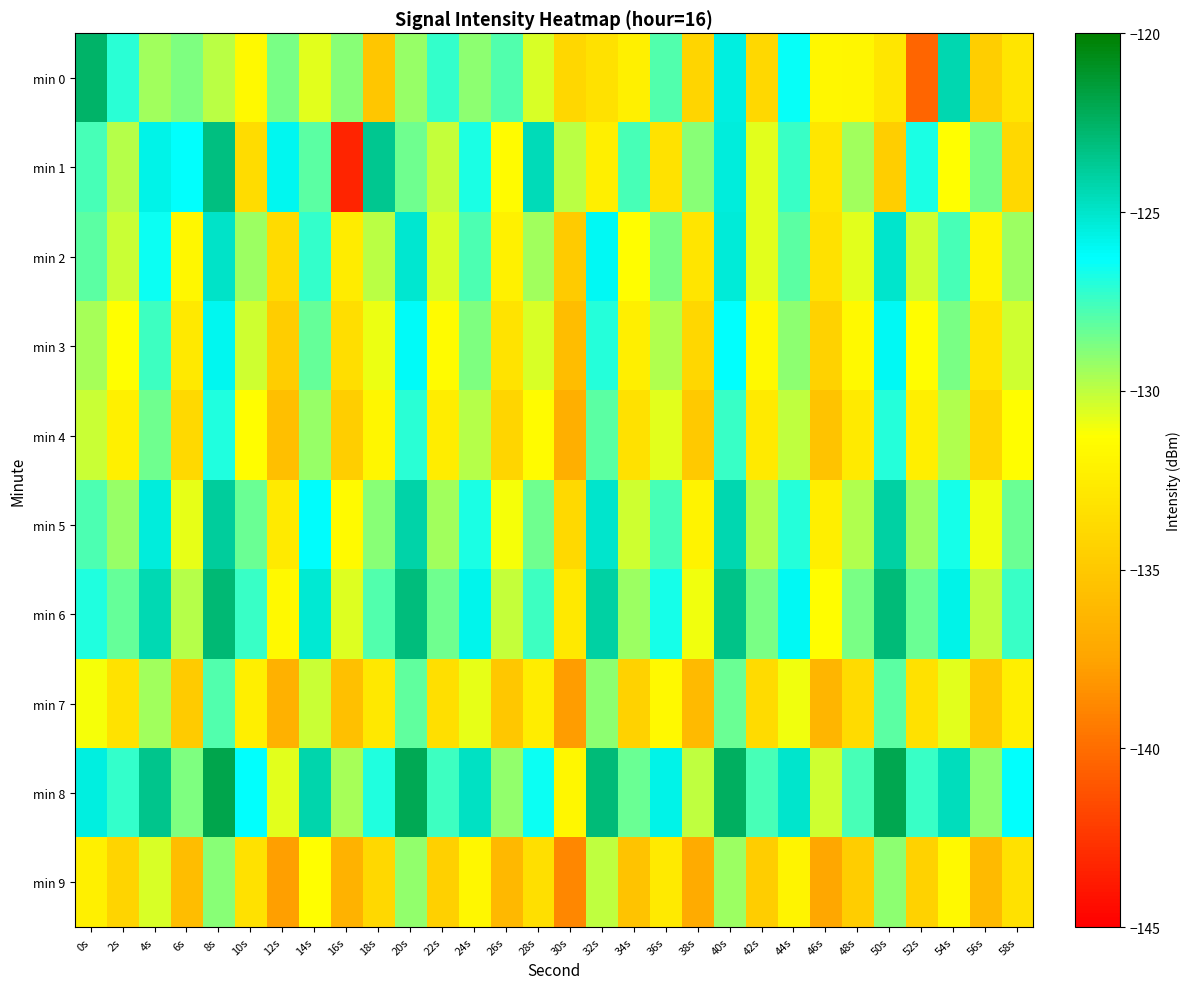

Reading right to left, list all the values displayed in this chart.

min 0: 58s=-133.1	56s=-134.6	54s=-124.4	52s=-140.4	50s=-132.9	48s=-131.9	46s=-131.7	44s=-126.4	42s=-133.9	40s=-125.5	38s=-134.1	36s=-127.9	34s=-132.2	32s=-133.4	30s=-134.0	28s=-130.5	26s=-127.9	24s=-129.0	22s=-127.3	20s=-129.2	18s=-135.2	16s=-129.0	14s=-130.7	12s=-128.7	10s=-131.7	8s=-129.9	6s=-128.8	4s=-129.4	2s=-127.1	0s=-122.6
min 1: 58s=-133.9	56s=-128.6	54s=-131.2	52s=-126.8	50s=-134.6	48s=-129.5	46s=-132.9	44s=-127.3	42s=-130.7	40s=-125.4	38s=-128.9	36s=-133.2	34s=-127.7	32s=-132.3	30s=-129.9	28s=-124.6	26s=-131.5	24s=-126.8	22s=-130.1	20s=-128.4	18s=-123.6	16s=-143.3	14s=-128.1	12s=-125.9	10s=-133.6	8s=-123.2	6s=-126.3	4s=-125.7	2s=-129.8	0s=-127.7
min 2: 58s=-129.3	56s=-132.0	54s=-127.7	52s=-130.3	50s=-125.0	48s=-130.7	46s=-133.3	44s=-128.0	42s=-130.7	40s=-125.3	38s=-133.0	36s=-128.7	34s=-131.3	32s=-126.0	30s=-134.8	28s=-129.5	26s=-132.1	24s=-127.8	22s=-130.5	20s=-125.1	18s=-129.9	16s=-132.6	14s=-127.2	12s=-133.7	10s=-129.3	8s=-124.9	6s=-131.8	4s=-126.5	2s=-130.2	0s=-128.1
min 3: 58s=-130.3	56s=-133.0	54s=-128.7	52s=-131.3	50s=-126.0	48s=-131.7	46s=-134.3	44s=-129.0	42s=-131.7	40s=-126.3	38s=-134.0	36s=-129.7	34s=-132.3	32s=-127.0	30s=-135.8	28s=-130.5	26s=-133.1	24s=-128.8	22s=-131.5	20s=-126.1	18s=-130.9	16s=-133.6	14s=-128.2	12s=-134.7	10s=-130.3	8s=-125.9	6s=-132.8	4s=-127.5	2s=-131.2	0s=-129.5
min 4: 58s=-131.3	56s=-134.0	54s=-129.7	52s=-132.3	50s=-127.0	48s=-132.7	46s=-135.3	44s=-130.0	42s=-132.7	40s=-127.3	38s=-135.0	36s=-130.7	34s=-133.3	32s=-128.0	30s=-136.8	28s=-131.5	26s=-134.1	24s=-129.8	22s=-132.5	20s=-127.1	18s=-131.9	16s=-134.6	14s=-129.2	12s=-135.7	10s=-131.3	8s=-126.9	6s=-133.8	4s=-128.5	2s=-132.2	0s=-130.2
min 5: 58s=-128.3	56s=-131.0	54s=-126.7	52s=-129.3	50s=-124.0	48s=-129.7	46s=-132.3	44s=-127.0	42s=-129.7	40s=-124.3	38s=-132.0	36s=-127.7	34s=-130.3	32s=-125.0	30s=-133.8	28s=-128.5	26s=-131.1	24s=-126.8	22s=-129.5	20s=-124.1	18s=-128.9	16s=-131.6	14s=-126.2	12s=-132.7	10s=-128.3	8s=-123.9	6s=-130.8	4s=-125.5	2s=-129.2	0s=-127.8
min 6: 58s=-127.3	56s=-130.0	54s=-125.7	52s=-128.3	50s=-123.0	48s=-128.7	46s=-131.3	44s=-126.0	42s=-128.7	40s=-123.3	38s=-131.0	36s=-126.7	34s=-129.3	32s=-124.0	30s=-132.8	28s=-127.5	26s=-130.1	24s=-125.8	22s=-128.5	20s=-123.1	18s=-127.9	16s=-130.6	14s=-125.2	12s=-131.7	10s=-127.3	8s=-122.9	6s=-129.8	4s=-124.5	2s=-128.2	0s=-126.9
min 7: 58s=-132.3	56s=-135.0	54s=-130.7	52s=-133.3	50s=-128.0	48s=-133.7	46s=-136.3	44s=-131.0	42s=-133.7	40s=-128.3	38s=-136.0	36s=-131.7	34s=-134.3	32s=-129.0	30s=-137.8	28s=-132.5	26s=-135.1	24s=-130.8	22s=-133.5	20s=-128.1	18s=-132.9	16s=-135.6	14s=-130.2	12s=-136.7	10s=-132.3	8s=-127.9	6s=-134.8	4s=-129.5	2s=-133.2	0s=-131.1
min 8: 58s=-126.3	56s=-129.0	54s=-124.7	52s=-127.3	50s=-122.0	48s=-127.7	46s=-130.3	44s=-125.0	42s=-127.7	40s=-122.3	38s=-130.0	36s=-125.7	34s=-128.3	32s=-123.0	30s=-131.8	28s=-126.5	26s=-129.1	24s=-124.8	22s=-127.5	20s=-122.1	18s=-126.9	16s=-129.6	14s=-124.2	12s=-130.7	10s=-126.3	8s=-121.9	6s=-128.8	4s=-123.5	2s=-127.2	0s=-125.5
min 9: 58s=-133.3	56s=-136.0	54s=-131.7	52s=-134.3	50s=-129.0	48s=-134.7	46s=-137.3	44s=-132.0	42s=-134.7	40s=-129.3	38s=-137.0	36s=-132.7	34s=-135.3	32s=-130.0	30s=-138.8	28s=-133.5	26s=-136.1	24s=-131.8	22s=-134.5	20s=-129.1	18s=-133.9	16s=-136.6	14s=-131.2	12s=-137.7	10s=-133.3	8s=-128.9	6s=-135.8	4s=-130.5	2s=-134.2	0s=-132.3